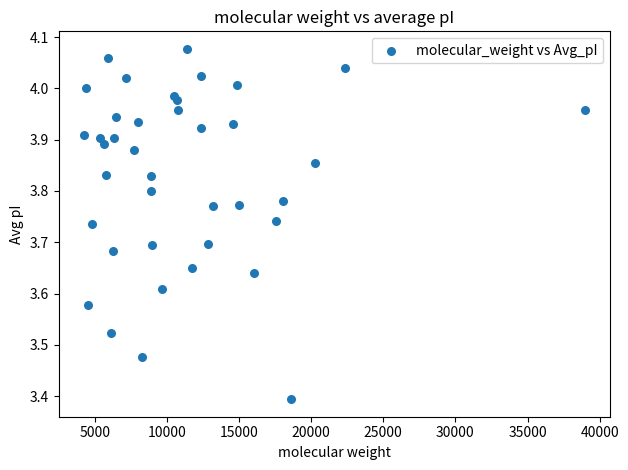

What is the range of Y values (max minus min)?

0.7